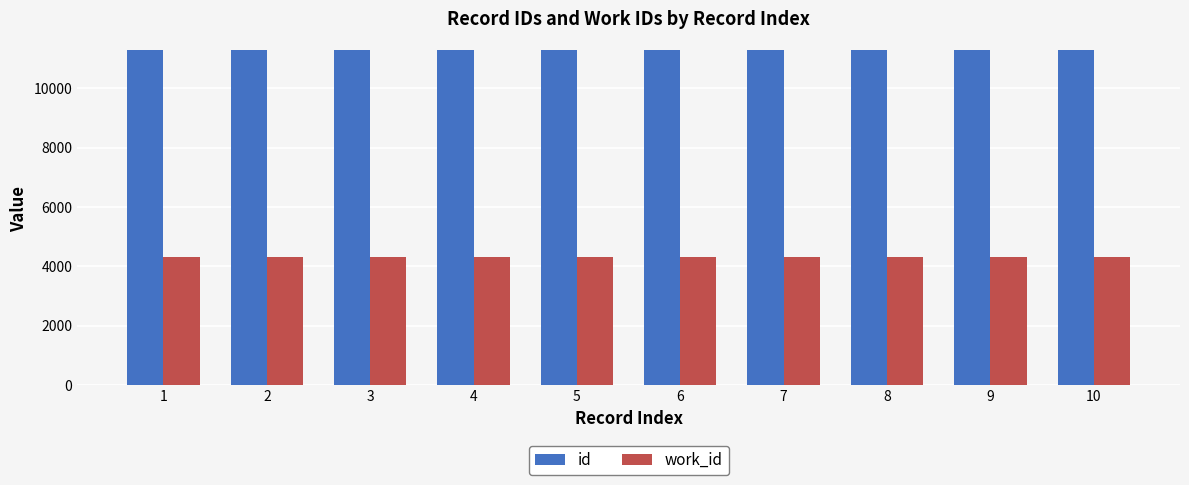

How many distinct data groups are displayed?

2